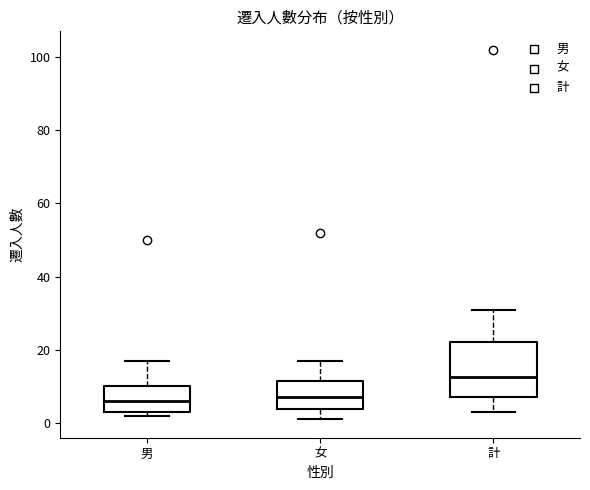

Reading left to right, transcribe this box plot: for each box, give where its median line is, the range the box spans, and where its two whiskers end, as read against the y-axis. The values are not printed on the chart, so give them approximately, as read against the axis.

男: median 6, box 4 to 10, whiskers 2 to 18
女: median 8, box 4 to 12, whiskers 2 to 18
計: median 12, box 8 to 22, whiskers 4 to 32